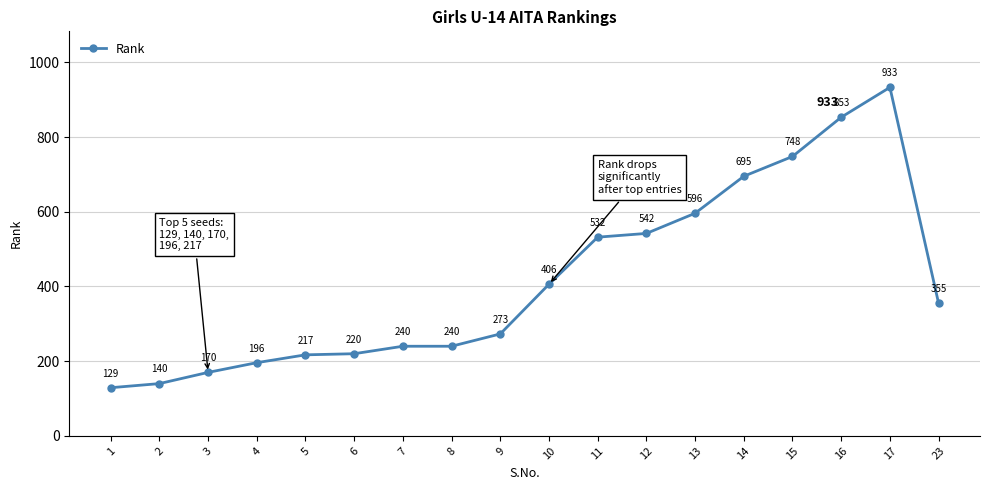

How many lines are shown in the chart?

1